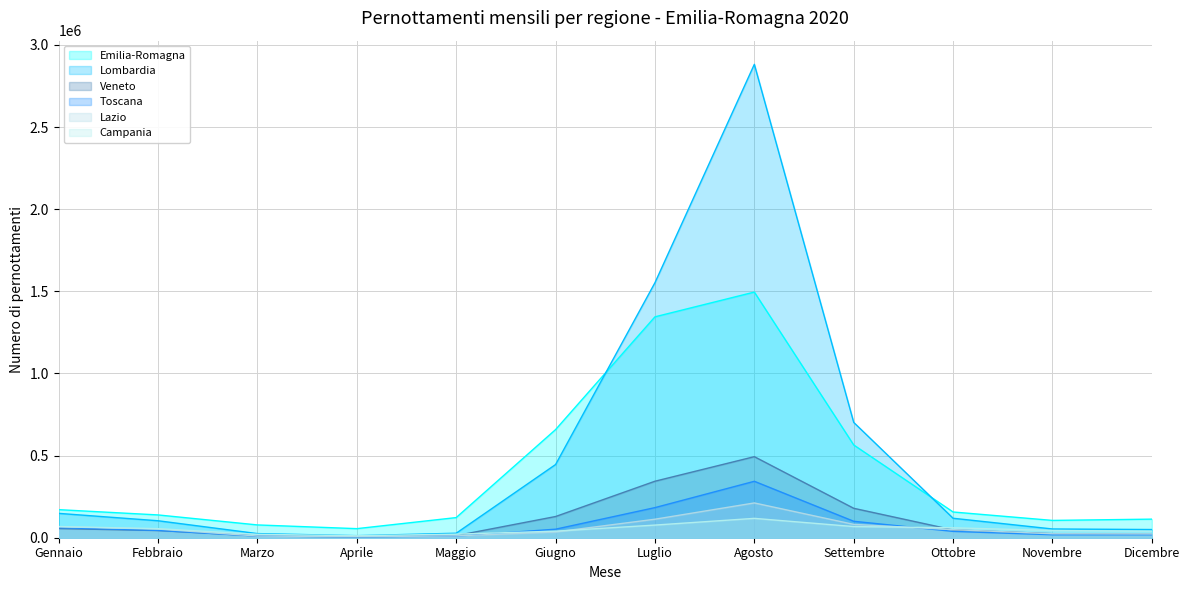

In Lazio, how many points are lower than both neighbors (excluding endpoints)?

1